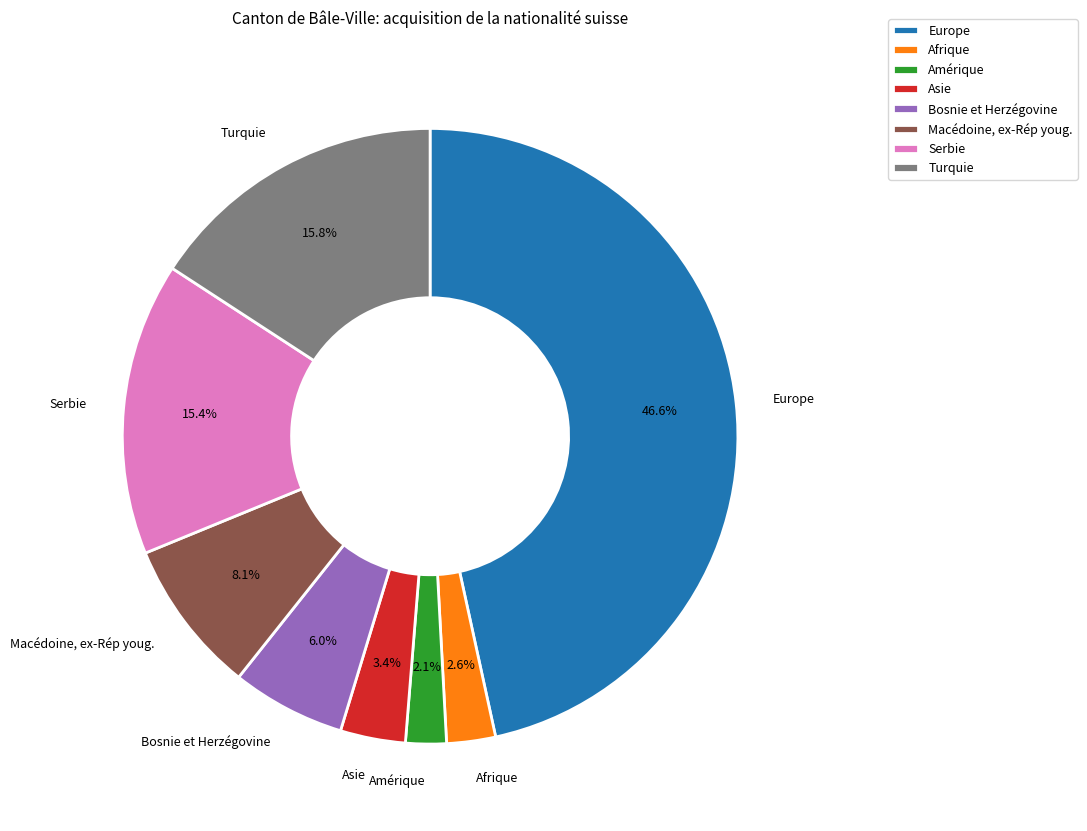

Is it true that Asie is 3% of the pie?

True